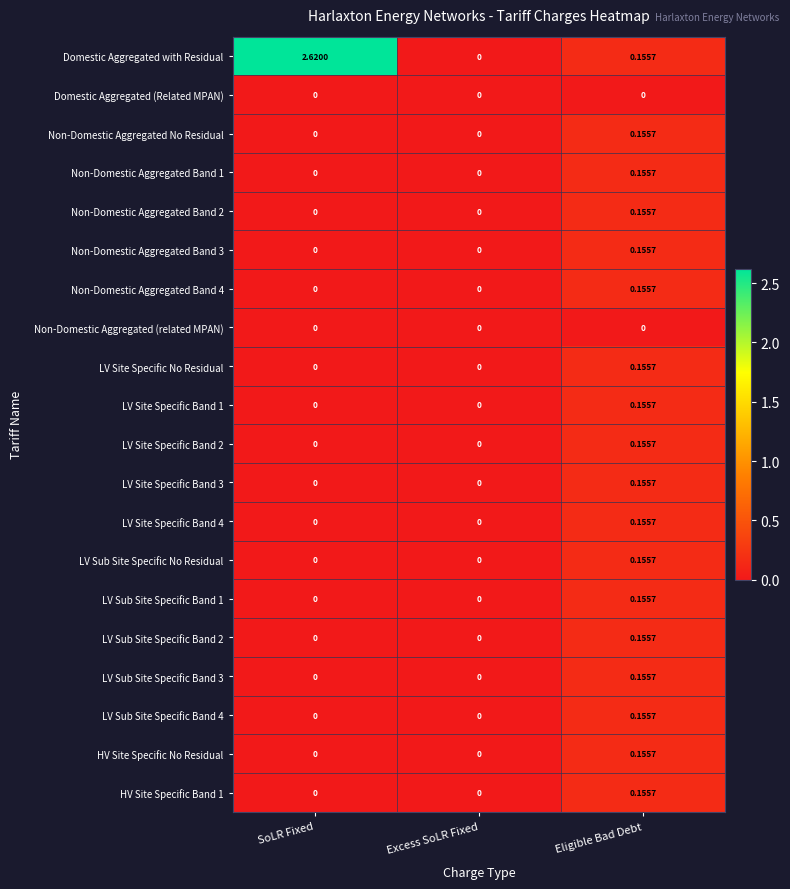

How many data points does each series have?

3